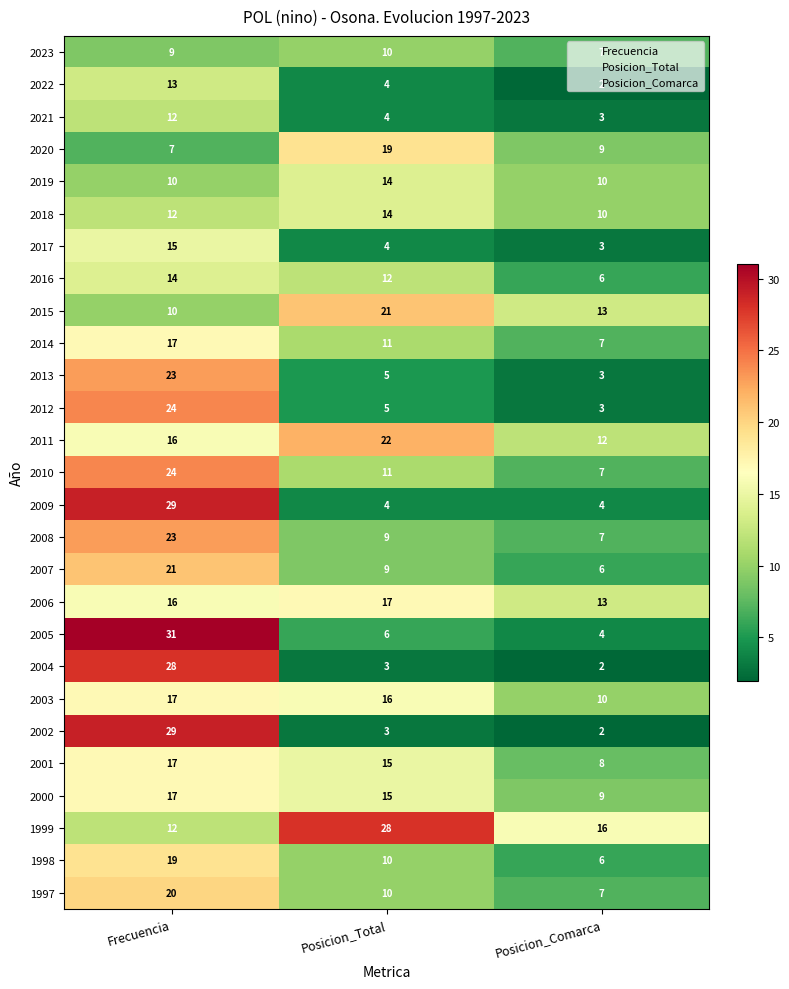

What is the highest value of the 2016 series?

14